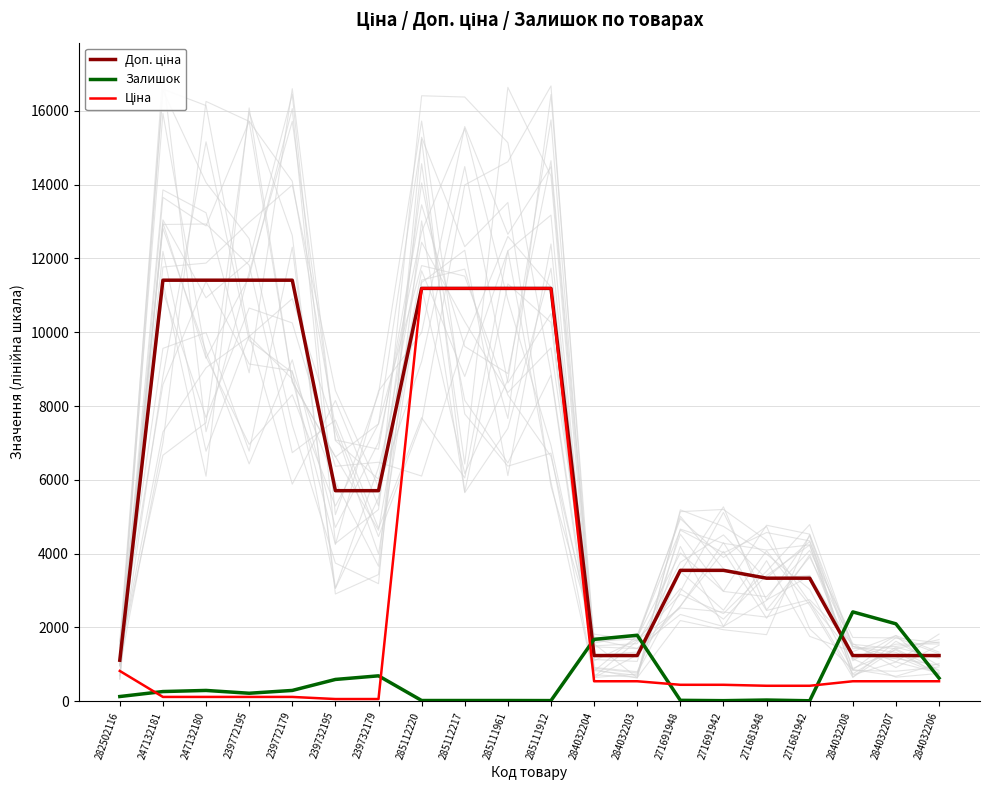

Reading right to left, what are all the values shown in this chart?

Доп. ціна: 1235.4	1235.4	1235.4	3332.5	3332.5	3545.0	3545.0	1235.4	1235.4	11188.2	11188.2	11188.2	11188.2	5705.0	5705.0	11410.0	11410.0	11410.0	11410.0	1109.2
Залишок: 624.0	2096.0	2419.0	10.0	30.0	13.0	22.0	1786.0	1674.0	15.0	17.0	17.0	17.0	686.0	588.0	290.0	214.0	290.0	260.0	125.0
Ціна: 539.0	539.0	539.0	416.6	416.6	443.1	443.1	539.0	539.0	11188.2	11188.2	11188.2	11188.2	57.0	57.0	114.1	114.1	114.1	114.1	818.5